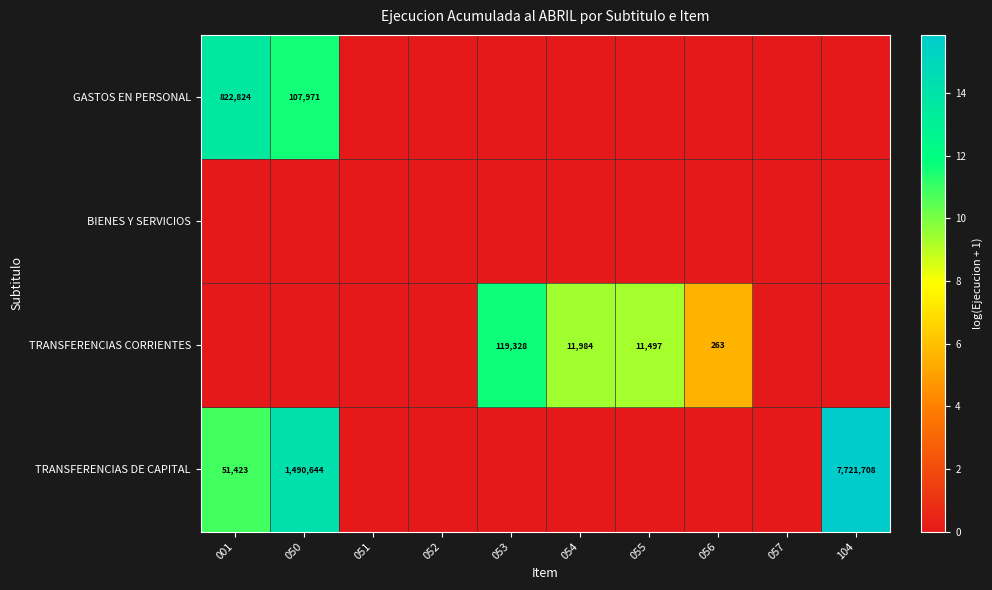

What is the difference between the maximum and second lowest values in the TRANSFERENCIAS CORRIENTES series?

11.7